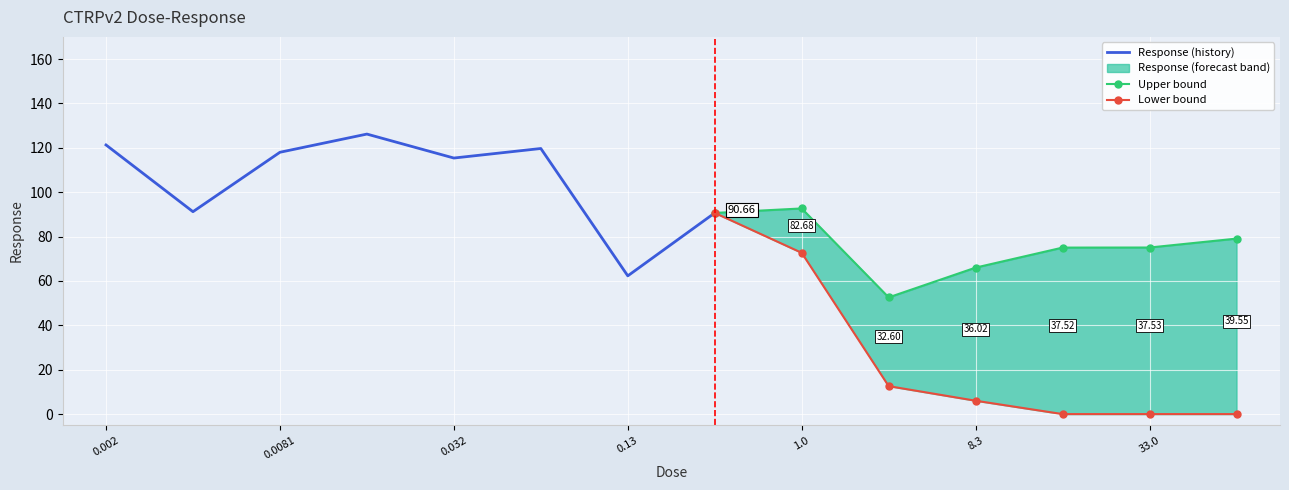

What position from the right is 1.0?

6